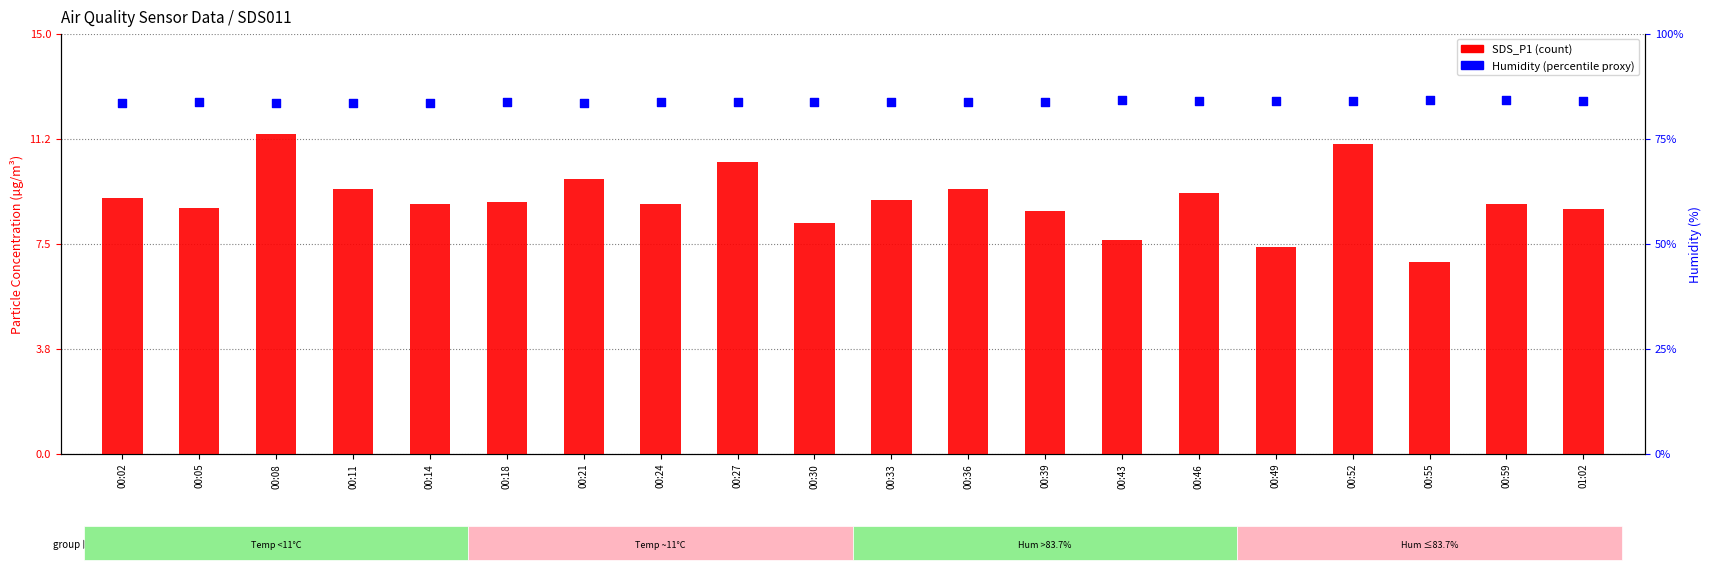

Which series has the largest total across all categories?

Humidity (%)